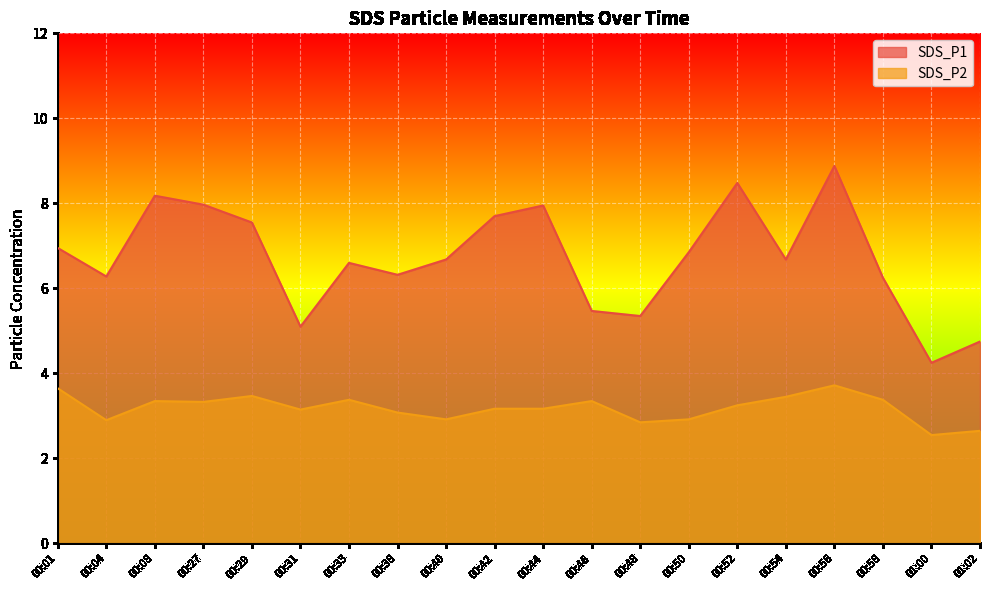

What is the value of the SDS_P1 point at the 4th from the left?

8.0